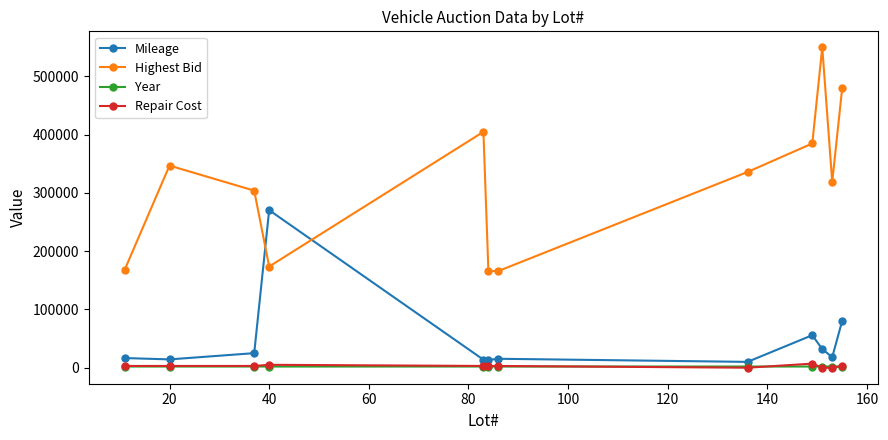

True or false: Highest Bid and Repair Cost cross at least once.

False